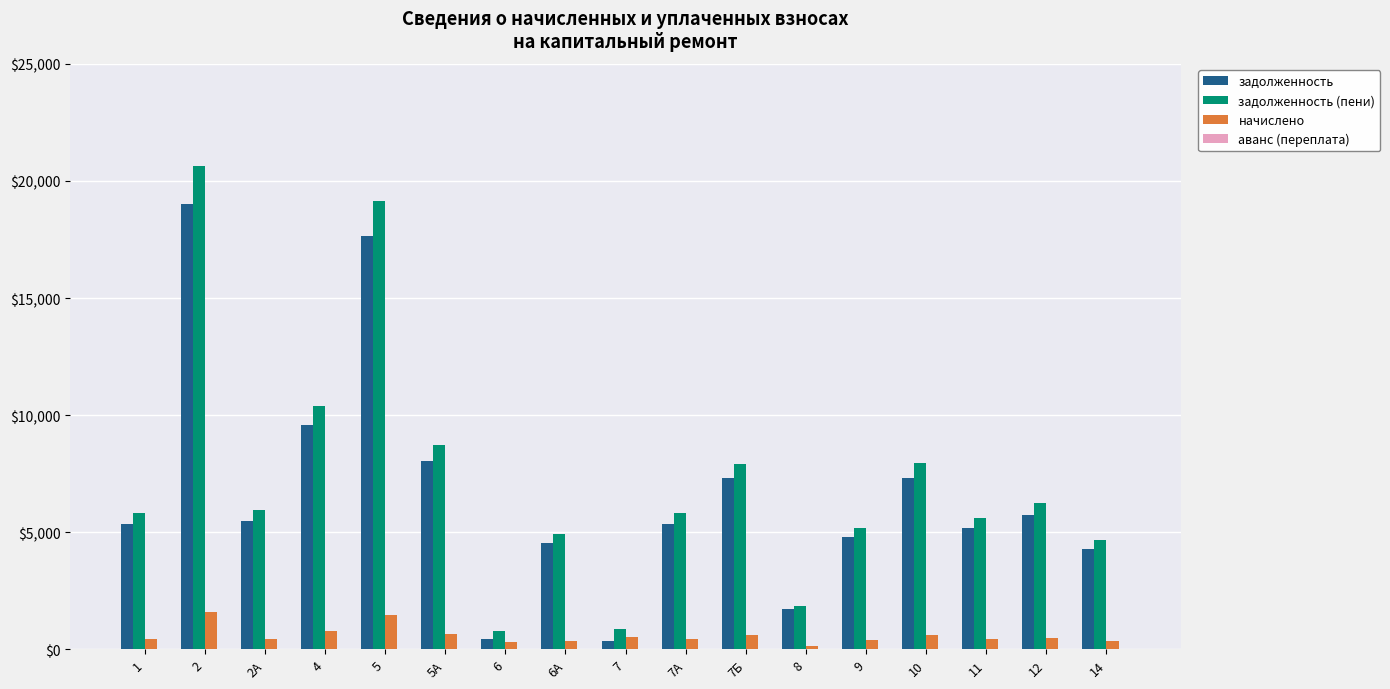

Rank the series by their maximum value, from lowest to highest.

начислено, задолженность, задолженность (пени)